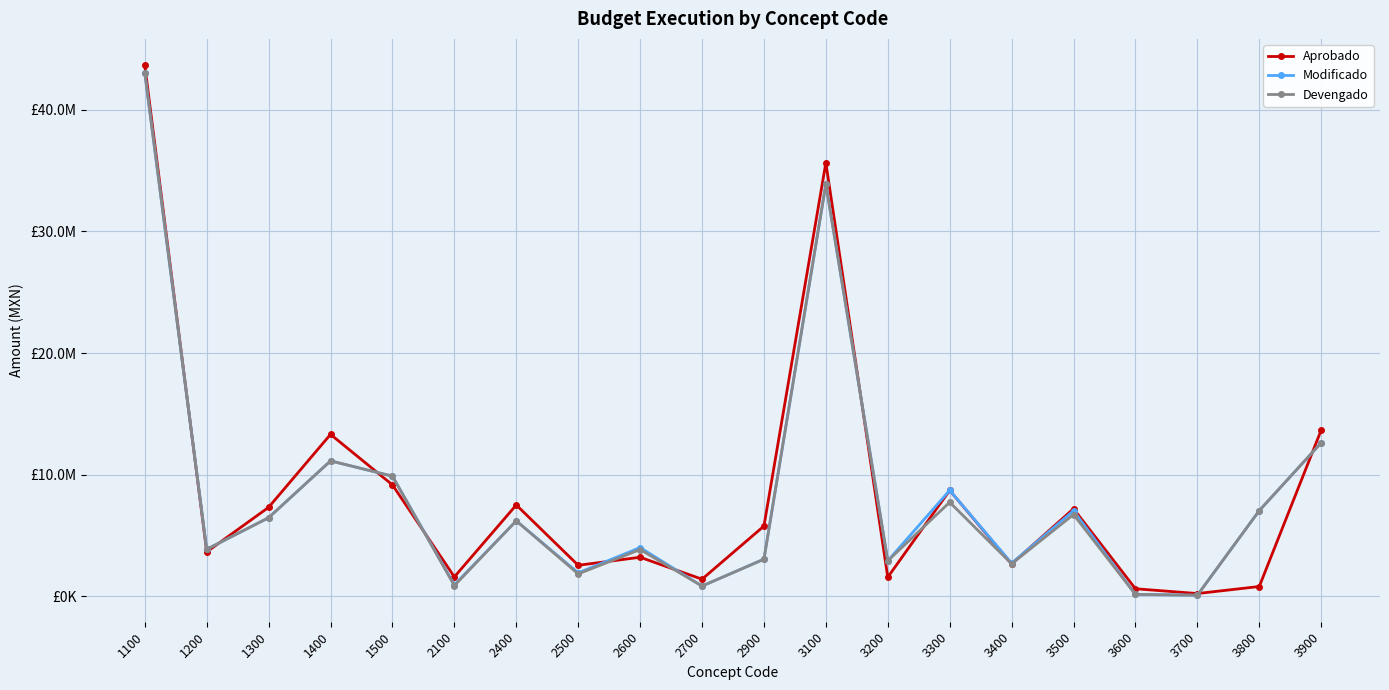

Which category has the lowest value in the Aprobado series?

3700